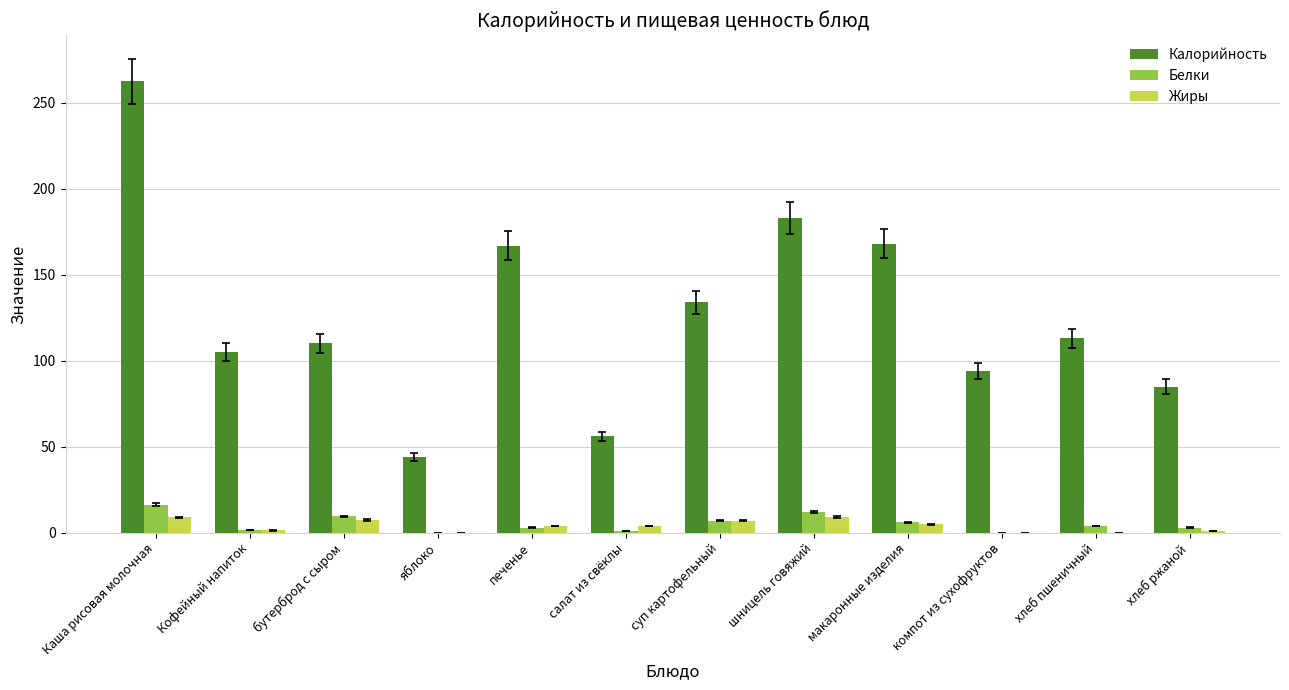

Which category has the highest value across all series?

Каша рисовая молочная